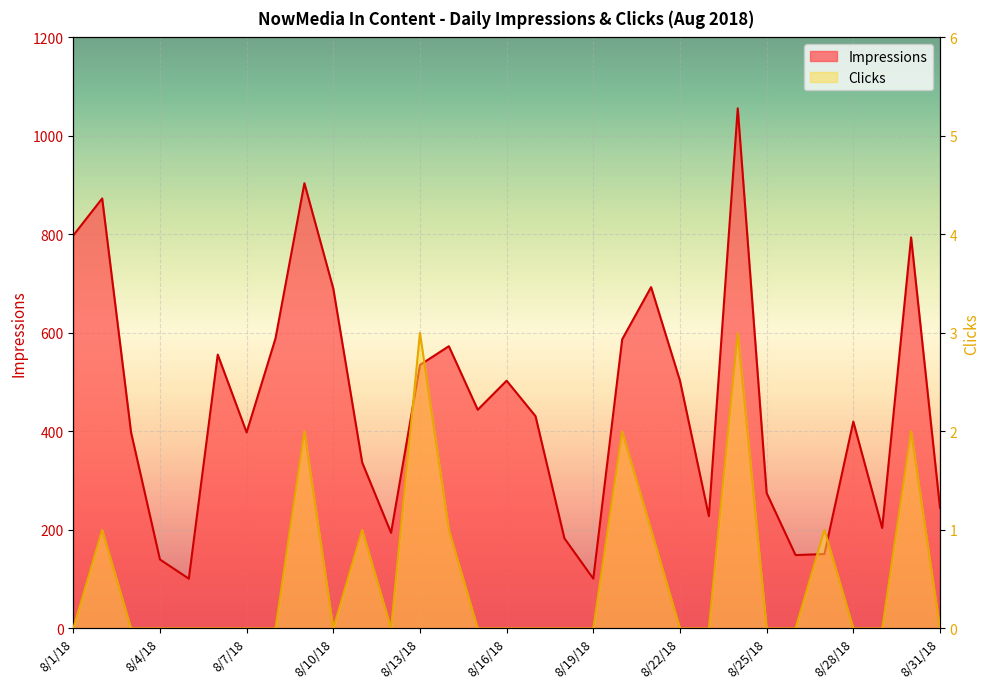

At 8/13/18, list the series in order from largest to smallest.

Impressions, Clicks